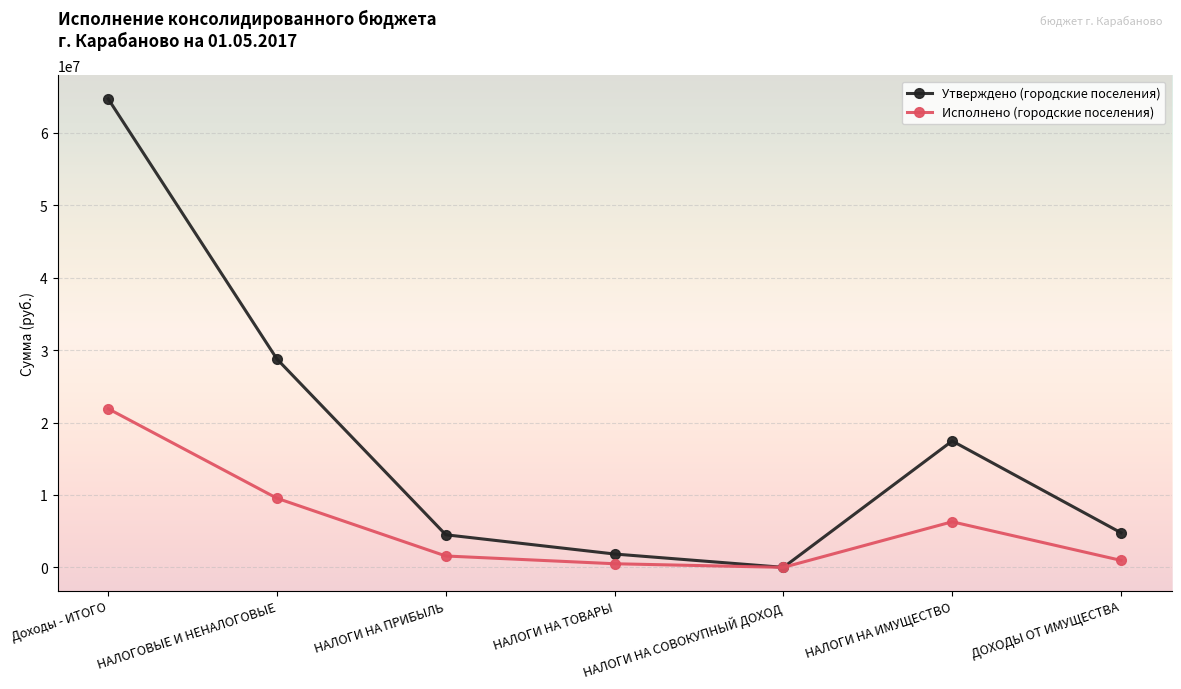

Where is Исполнено (городские поселения) nearest to the value 10955379?

НАЛОГОВЫЕ И НЕНАЛОГОВЫЕ